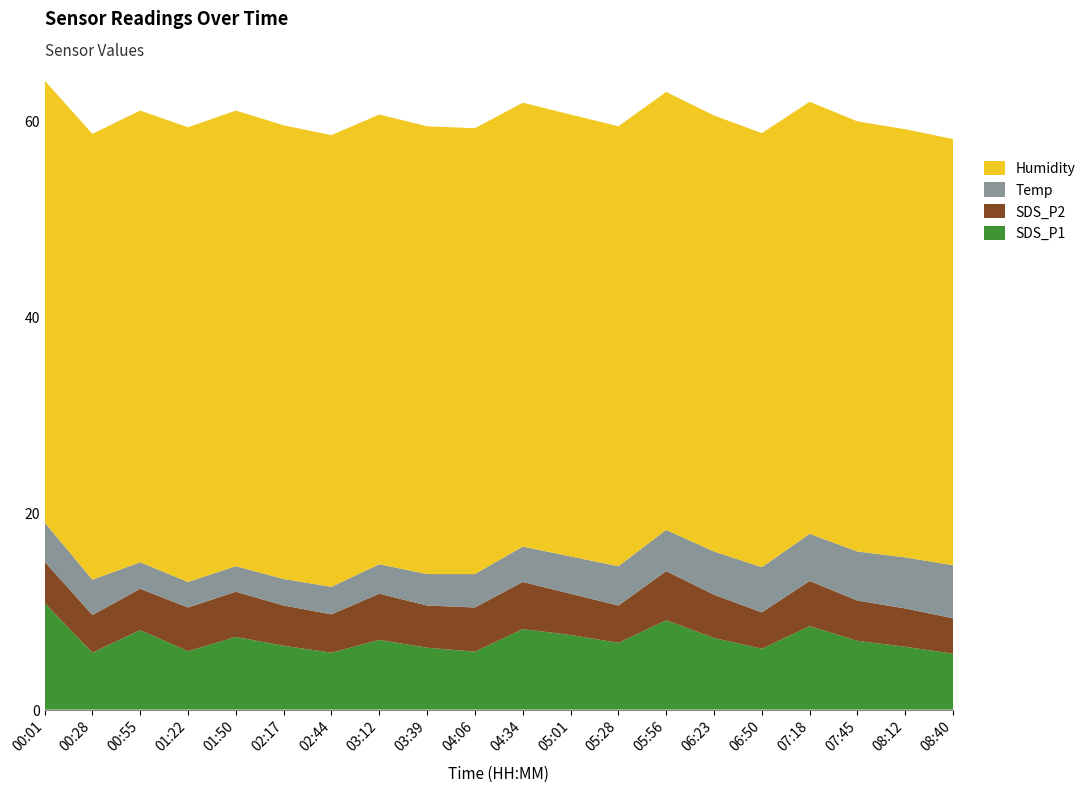

Reading right to left, list all the values displayed in this chart.

SDS_P1: 5.7	6.4	7.0	8.5	6.2	7.3	9.1	6.8	7.6	8.2	5.9	6.3	7.1	5.8	6.5	7.4	6.0	8.1	5.8	10.9
SDS_P2: 3.6	3.9	4.1	4.6	3.7	4.4	5.0	3.8	4.2	4.8	4.5	4.3	4.7	3.9	4.1	4.6	4.5	4.2	3.8	4.2
Temp: 5.4	5.2	5.0	4.8	4.6	4.4	4.2	4.0	3.8	3.6	3.4	3.2	3.0	2.8	2.7	2.6	2.6	2.7	3.6	4.0
Humidity: 43.4	43.6	43.8	44.0	44.2	44.4	44.6	44.8	45.0	45.2	45.4	45.6	45.8	46.0	46.2	46.4	46.3	46.0	45.4	45.0